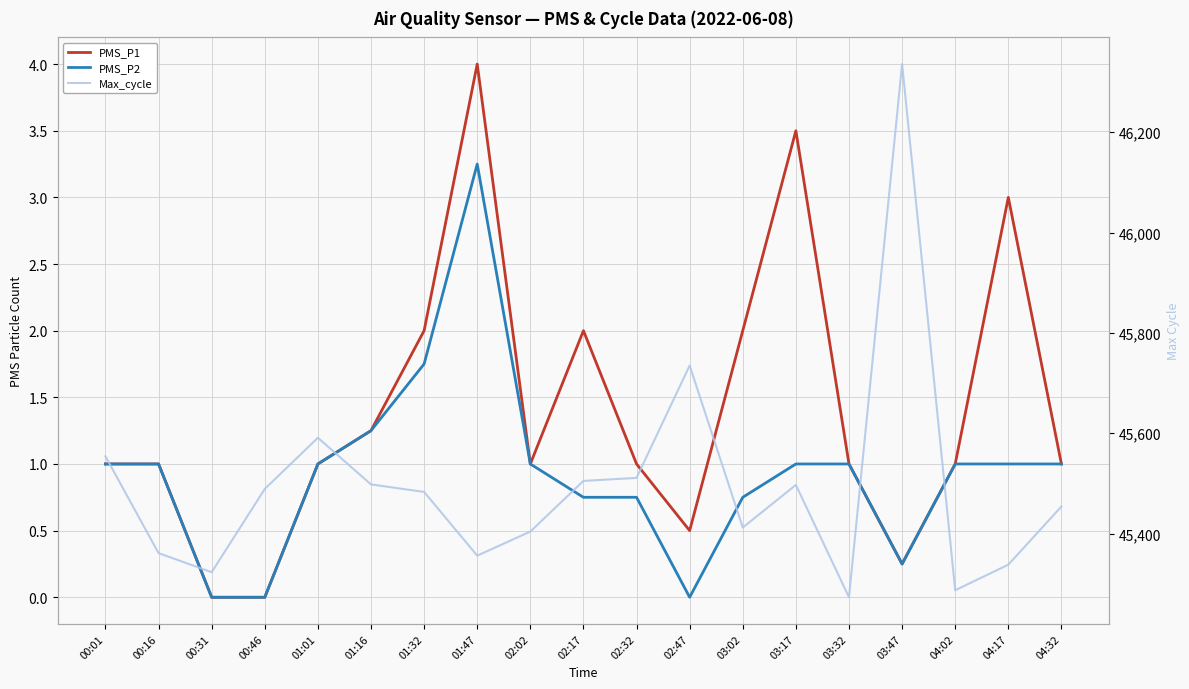

What is the value of the PMS_P2 point at the 14th from the left?

1.0